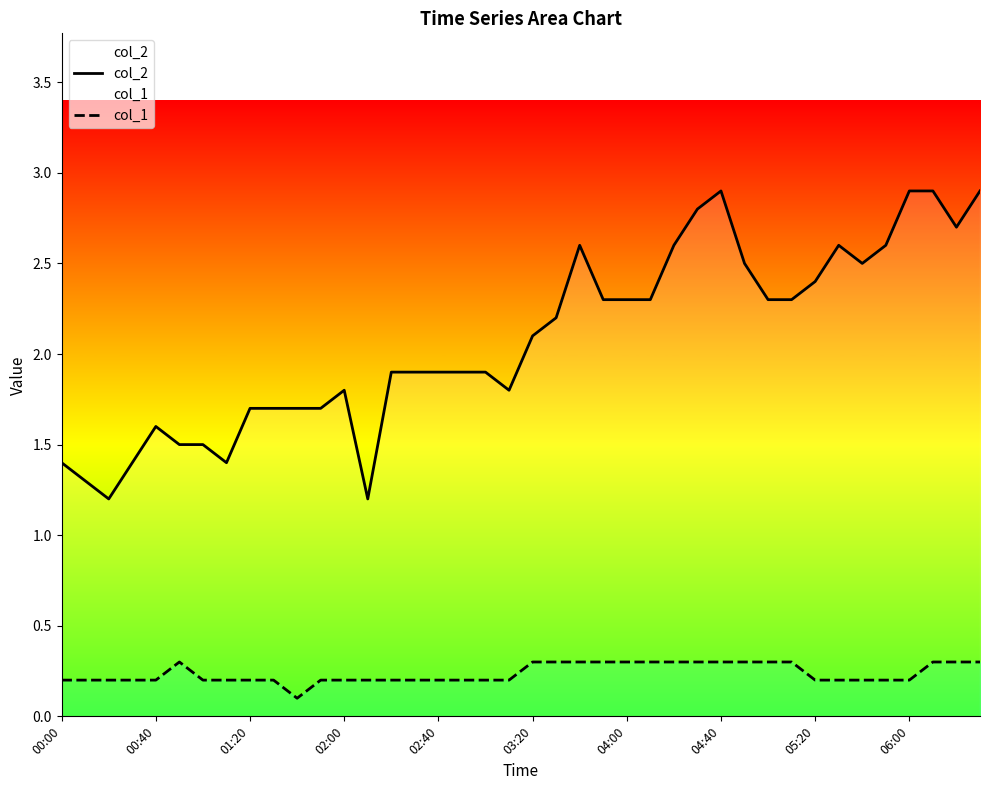

Reading left to right, extract all data points from this chart.

col_2: 1.4	1.3	1.2	1.4	1.6	1.5	1.5	1.4	1.7	1.7	1.7	1.7	1.8	1.2	1.9	1.9	1.9	1.9	1.9	1.8	2.1	2.2	2.6	2.3	2.3	2.3	2.6	2.8	2.9	2.5	2.3	2.3	2.4	2.6	2.5	2.6	2.9	2.9	2.7	2.9
col_1: 0.2	0.2	0.2	0.2	0.2	0.3	0.2	0.2	0.2	0.2	0.1	0.2	0.2	0.2	0.2	0.2	0.2	0.2	0.2	0.2	0.3	0.3	0.3	0.3	0.3	0.3	0.3	0.3	0.3	0.3	0.3	0.3	0.2	0.2	0.2	0.2	0.2	0.3	0.3	0.3